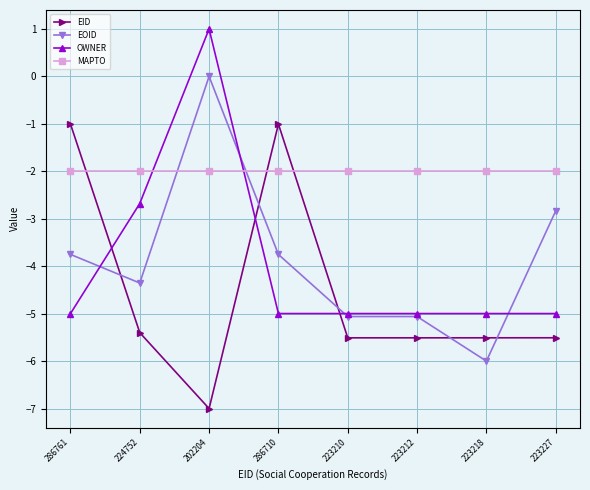

Is this an area chart (filled region under the line)?

No